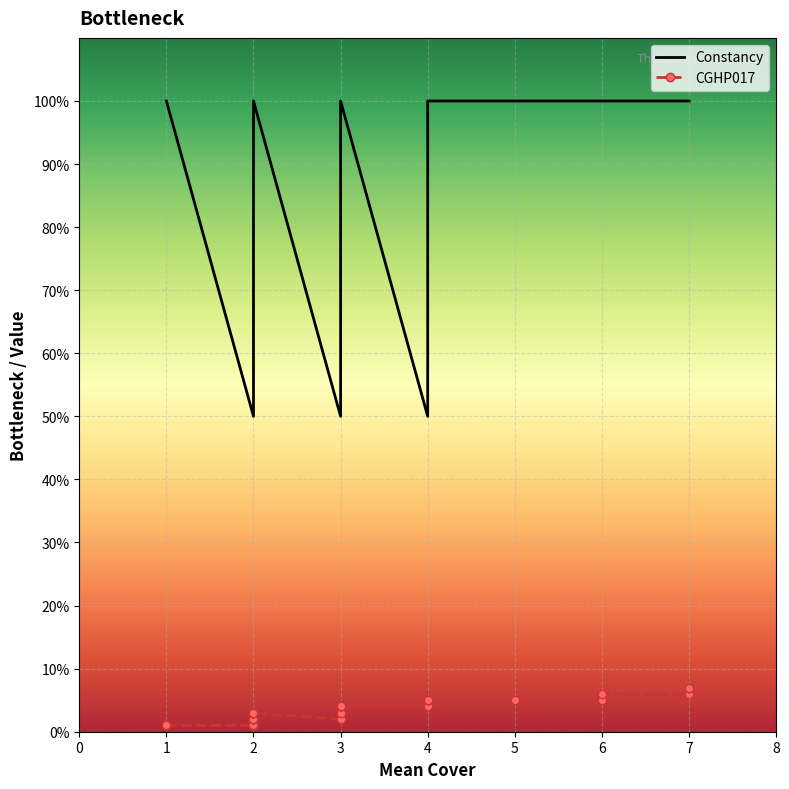

What is the smallest value displayed?

1